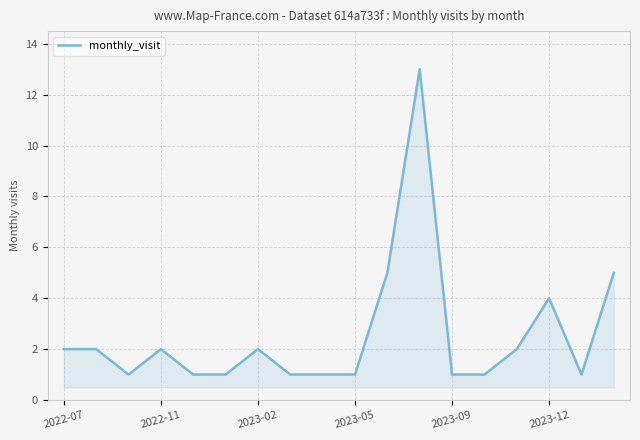

Reading left to right, extract all data points from this chart.

2	2	1	2	1	1	2	1	1	1	5	13	1	1	2	4	1	5